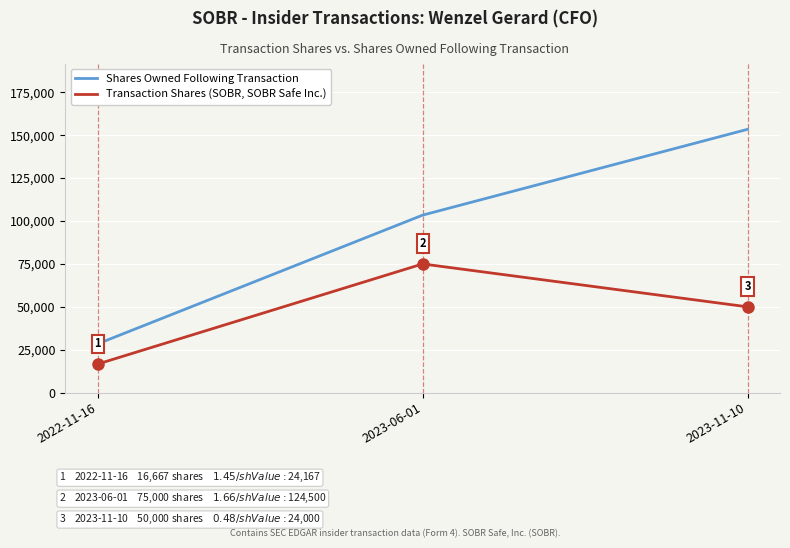

Rank the categories by Transaction Shares (SOBR, SOBR Safe Inc.) value from lowest to highest.

2022-11-16, 2023-11-10, 2023-06-01